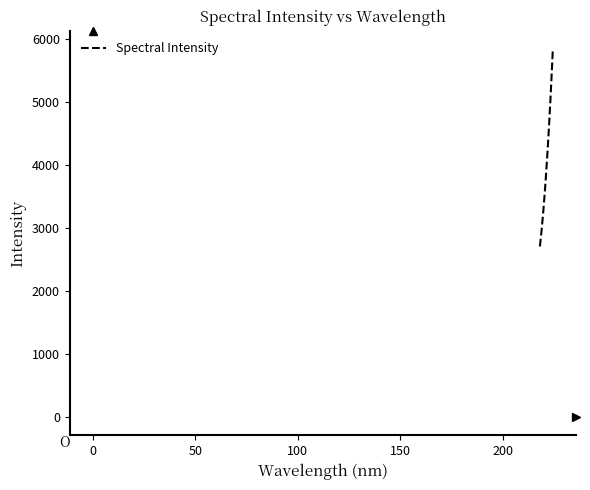

What is the difference between the maximum and minimum values?

3135.3